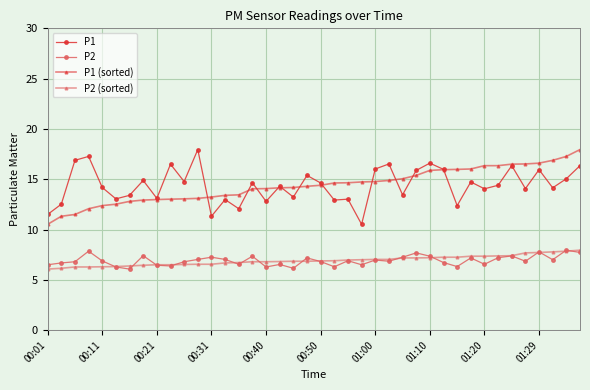

What is the value of the P1 (sorted) point at the 4th from the left?

12.1